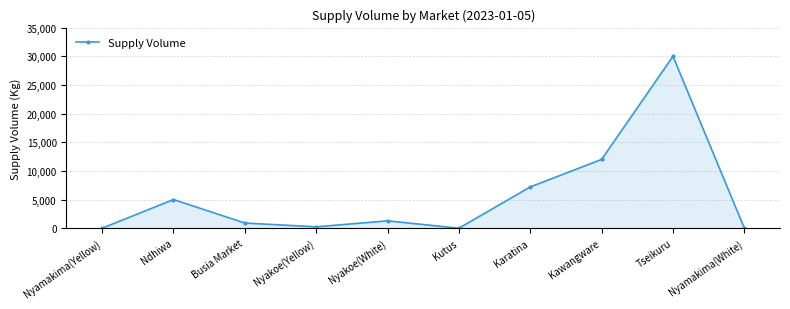

How many values are below 1280?

5